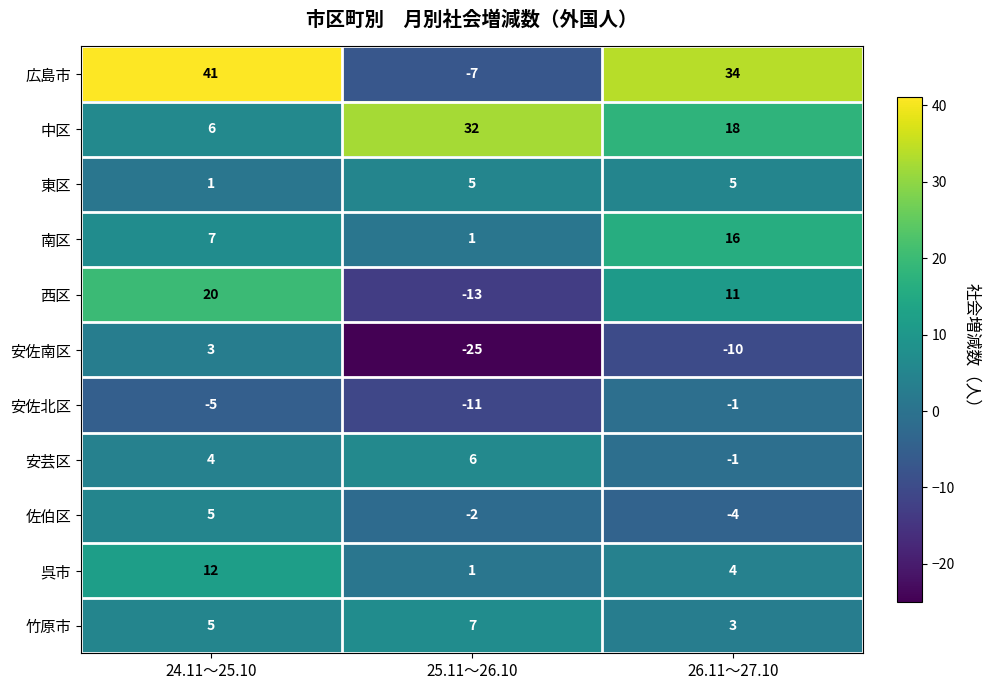

Which label corresponds to the largest value in the chart?

24.11～25.10